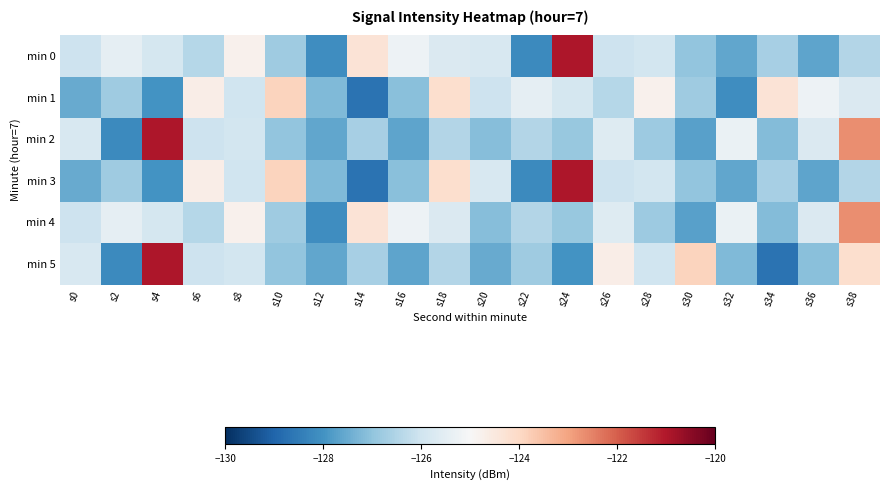

Count the number of data series in this chart.

6